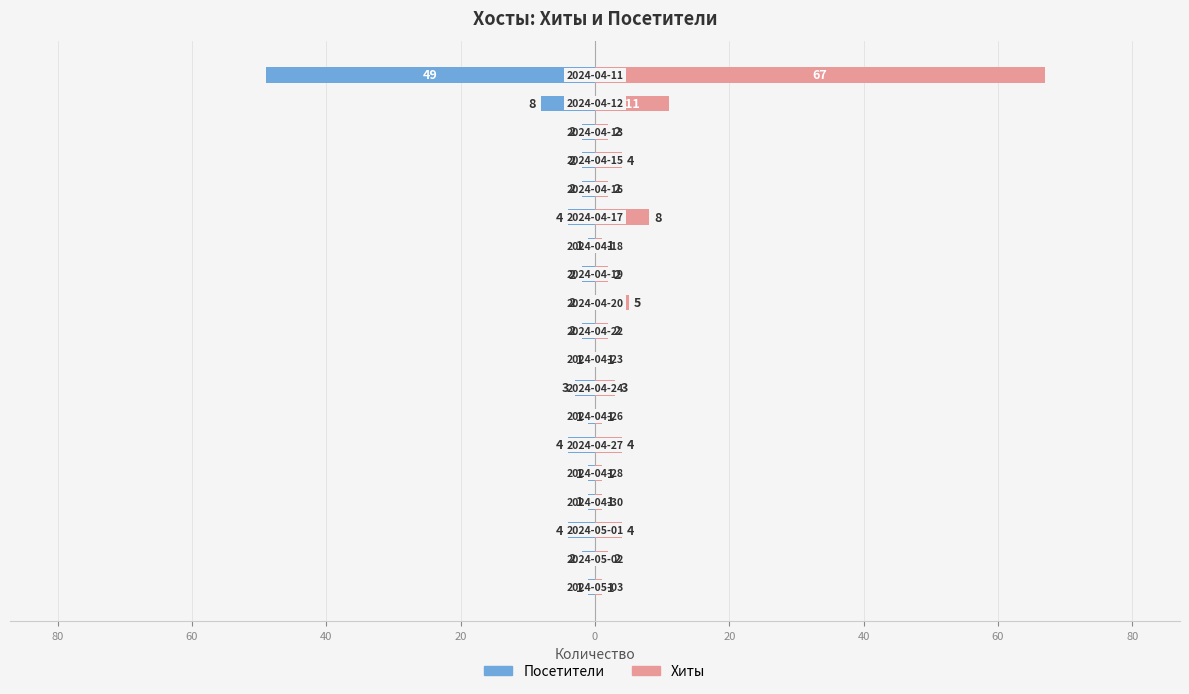

How many groups of bars are there?

19